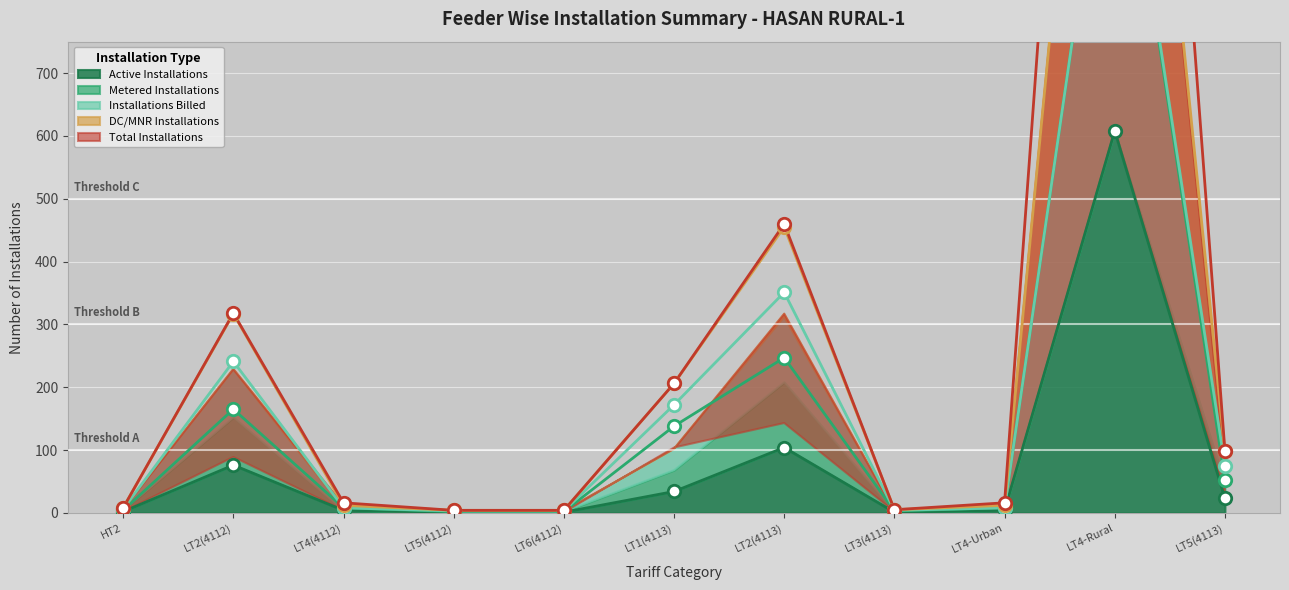

Which series contains the lowest Y value?

Active Installations